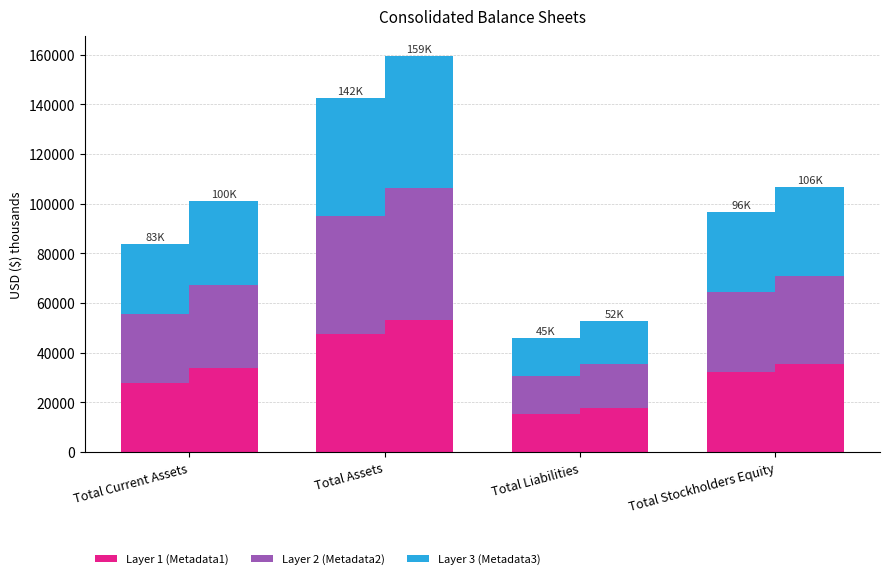

What is the total value across all series at Total Liabilities?

98899.0